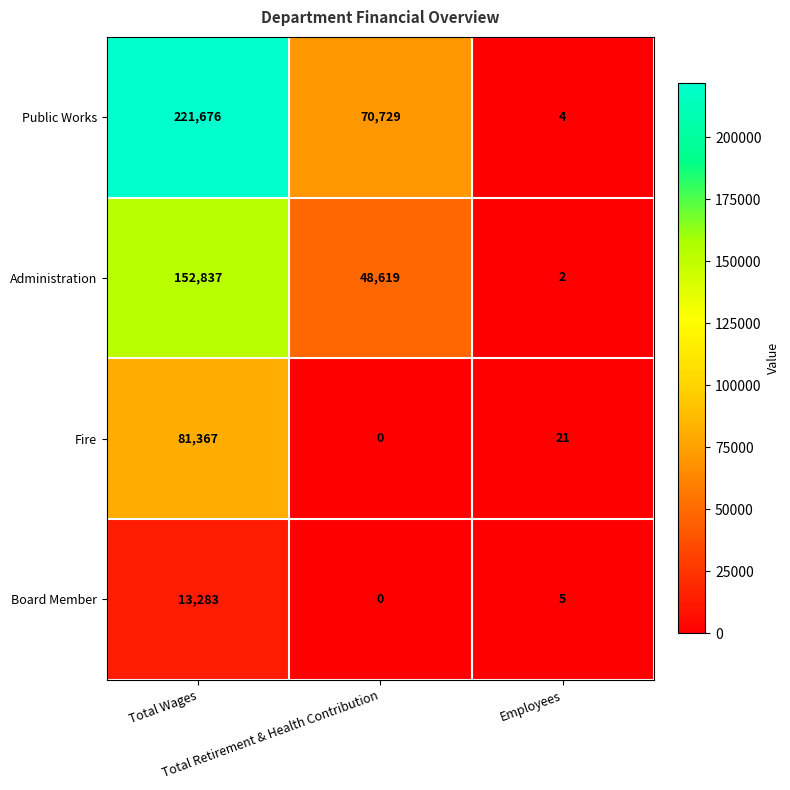

What is the difference between the maximum and minimum values in the Administration series?

152835